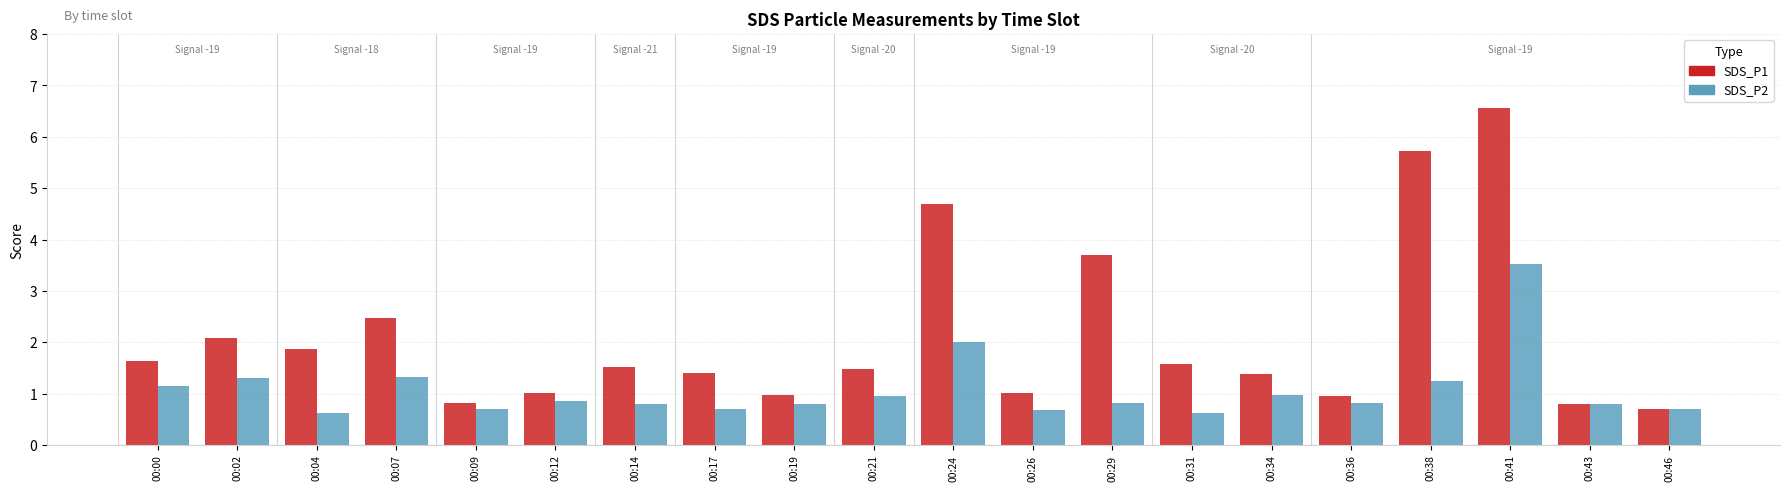

Which series has the largest range (max minus min)?

SDS_P1